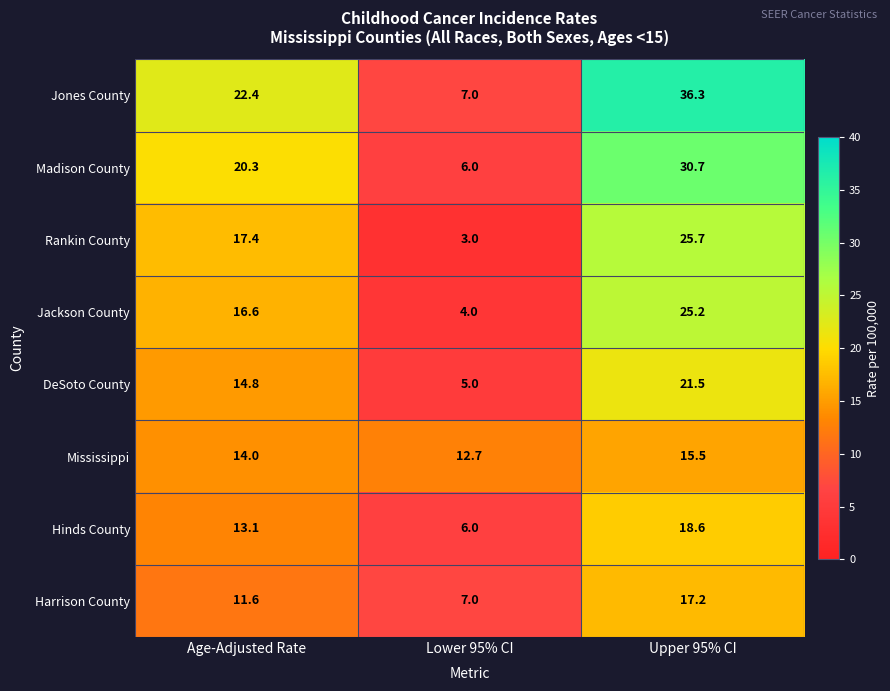

What is the difference between the Harrison County values at Upper 95% CI and Age-Adjusted Rate?

5.6